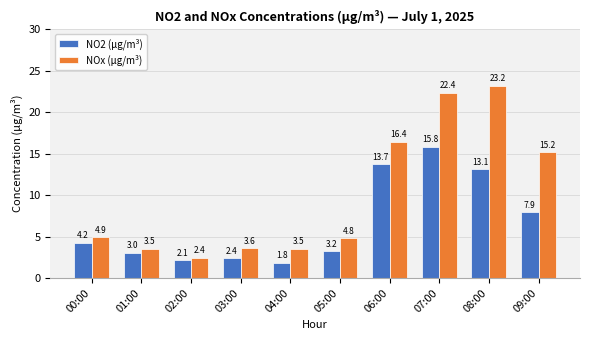

Are the bars horizontal?

No